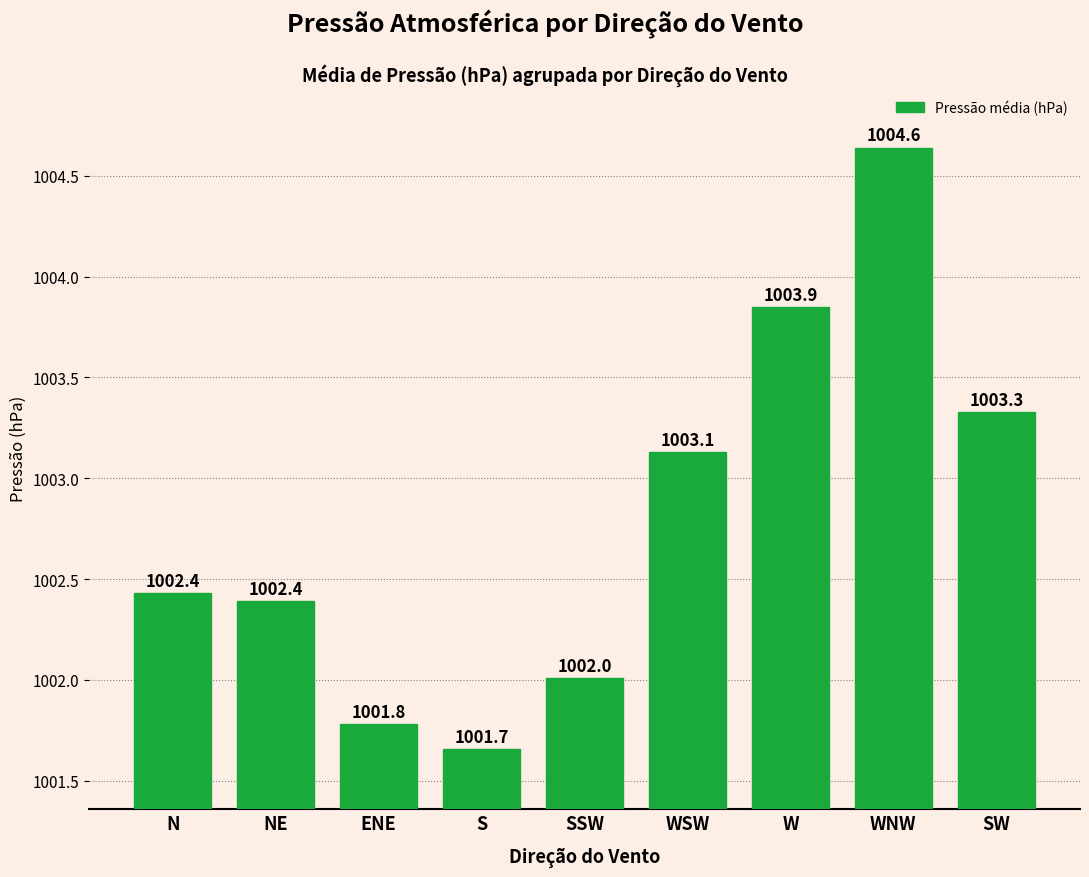

Reading left to right, transcribe all the data shown in this chart.

N=1002.4	NE=1002.4	ENE=1001.8	S=1001.7	SSW=1002.0	WSW=1003.1	W=1003.9	WNW=1004.6	SW=1003.3